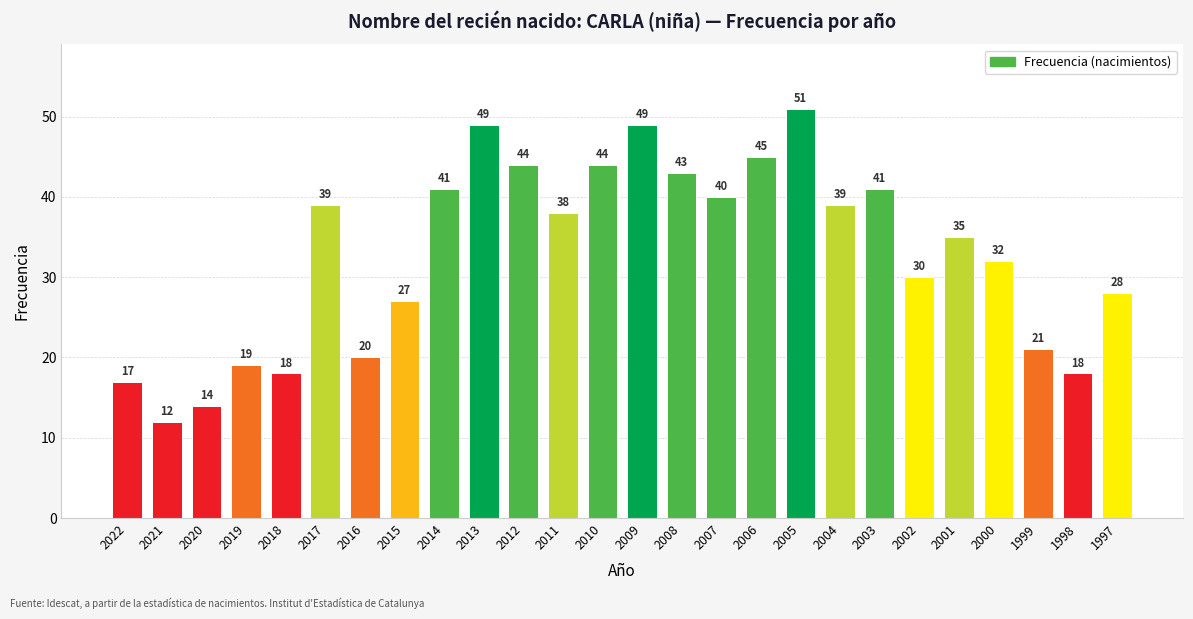

Count the number of data series in this chart.

1